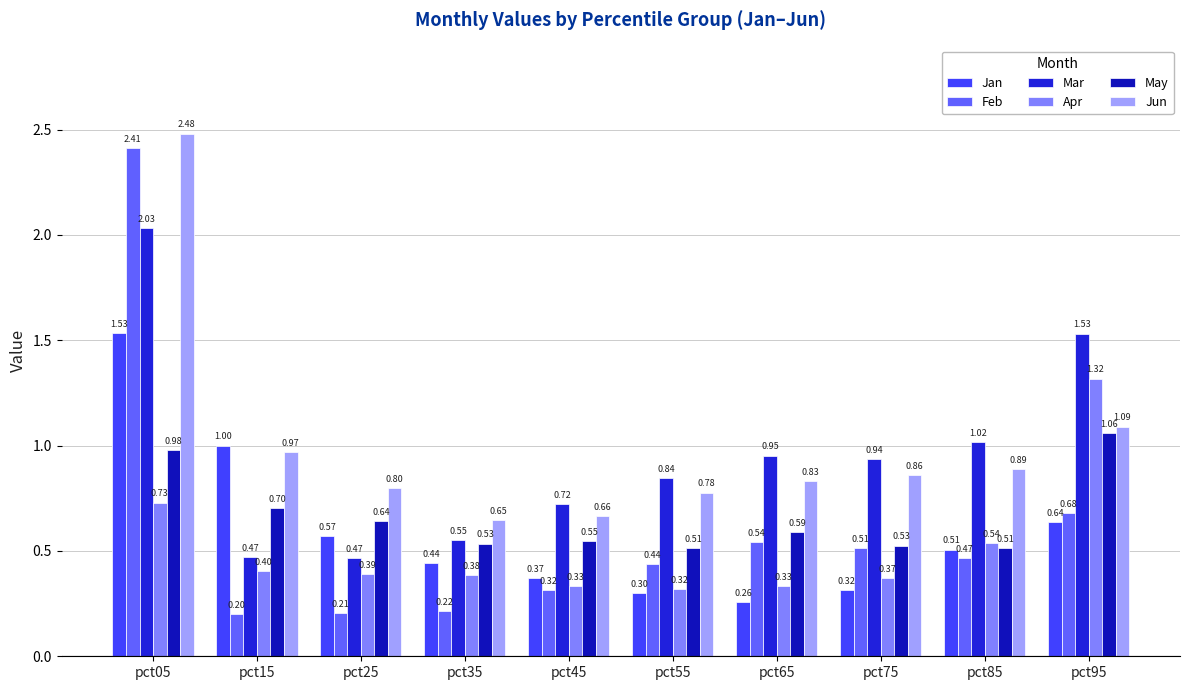

At how many categories does at least one series exceed 0?

10